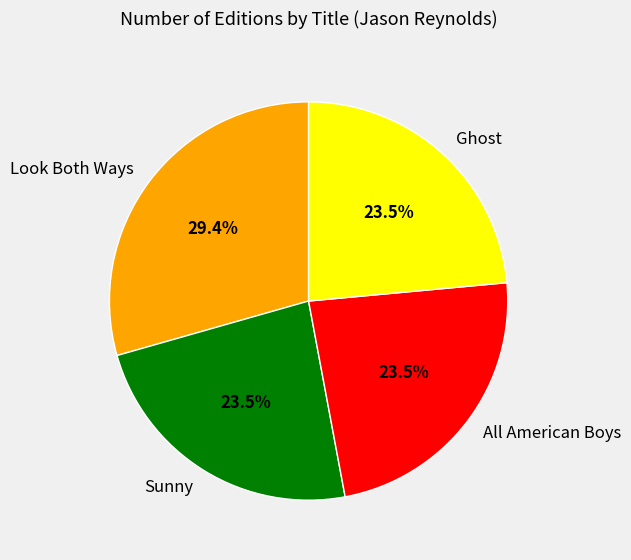

Do Sunny and Ghost together represent more than half of the pie?

No